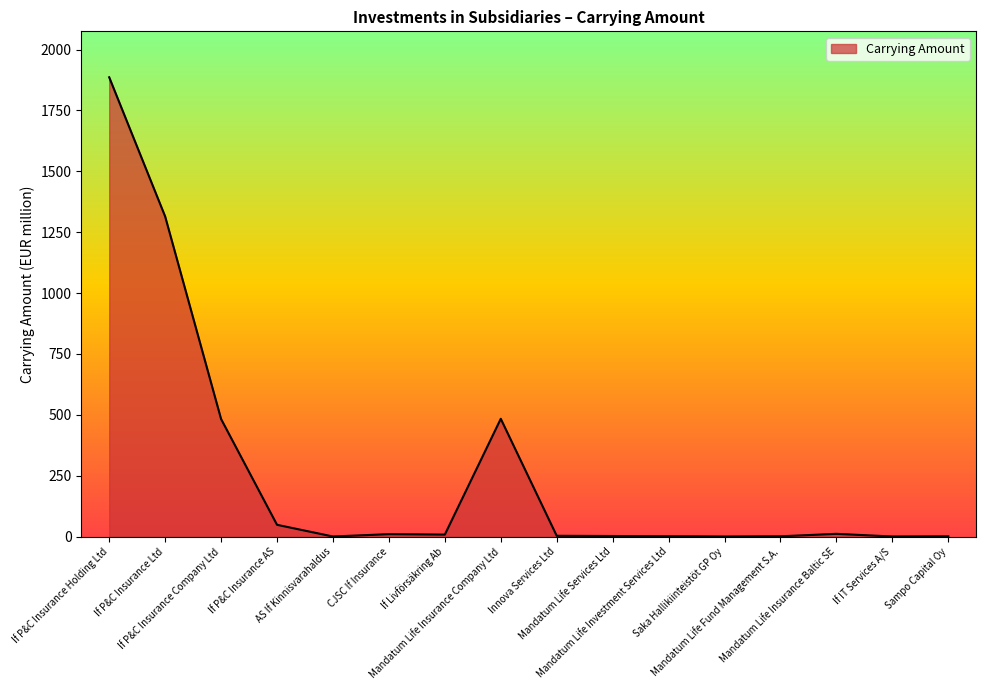

What is the difference between the maximum and minimum values?

1886.0